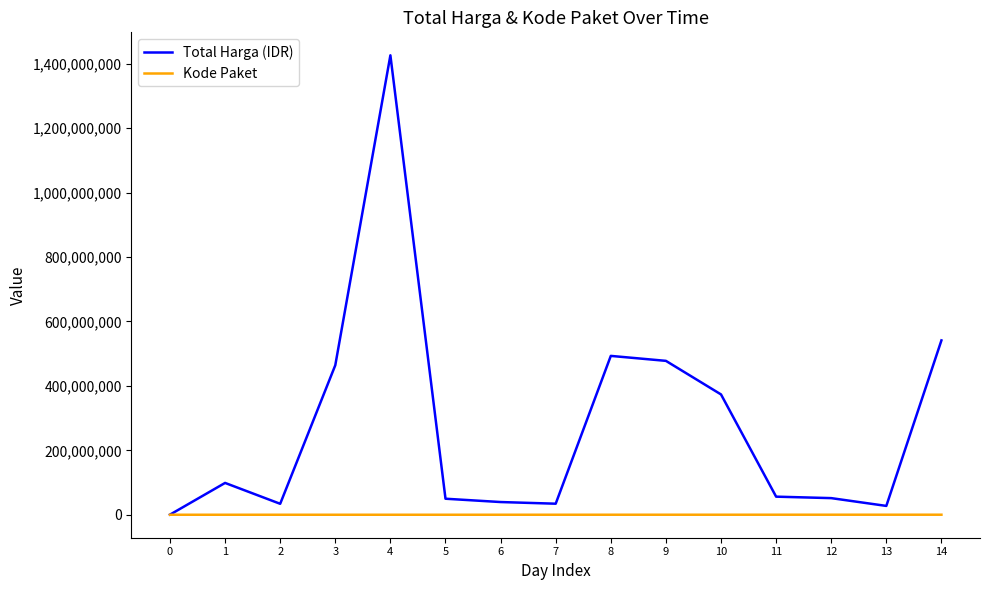

Which series changed the most between 8 and 13?

Total Harga (IDR)